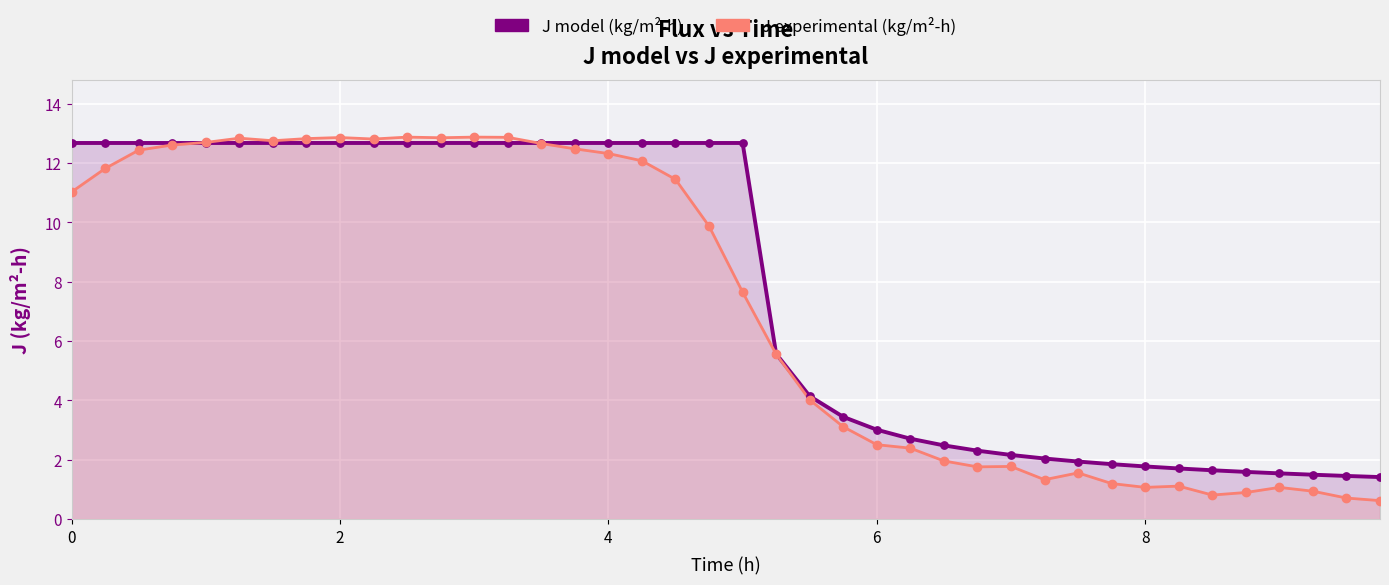

What are all the series names shown in the legend?

J model (kg/m²-h), J experimental (kg/m²-h)